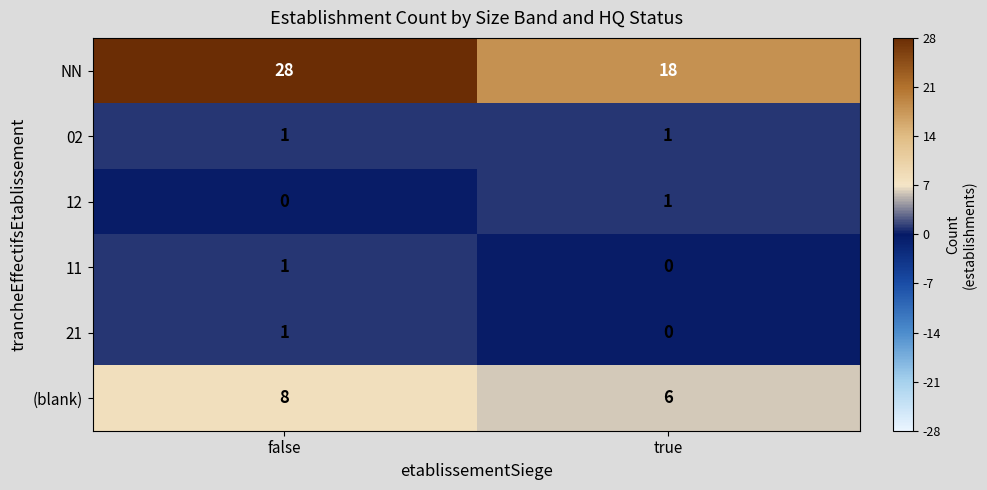

The value of 02 at true is 1. True or false?

True